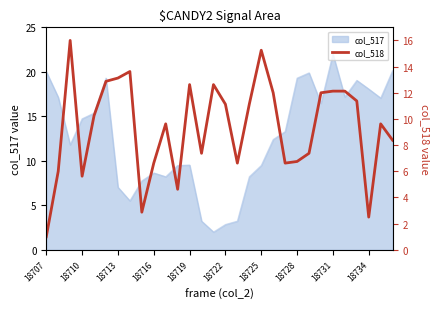

How many points are higher than both their immediate neighbors (excluding endpoints)?

7